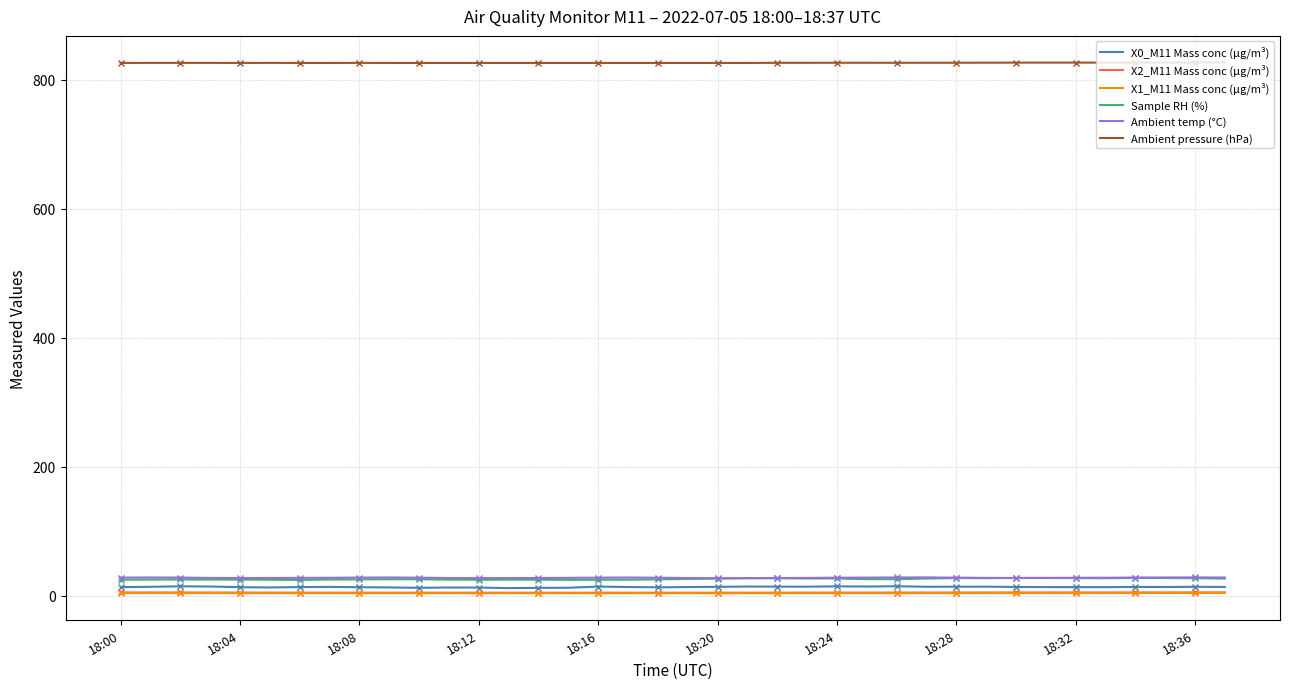

True or false: Sample RH (%) has a value of 24.5 at 18:00.

True